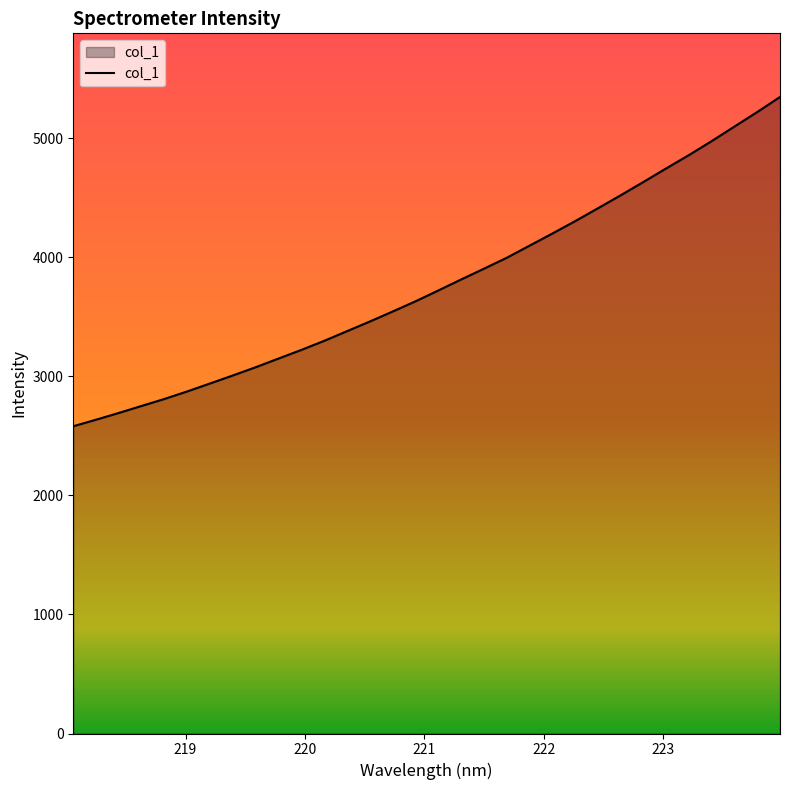

What is the greatest value displayed?

5346.2